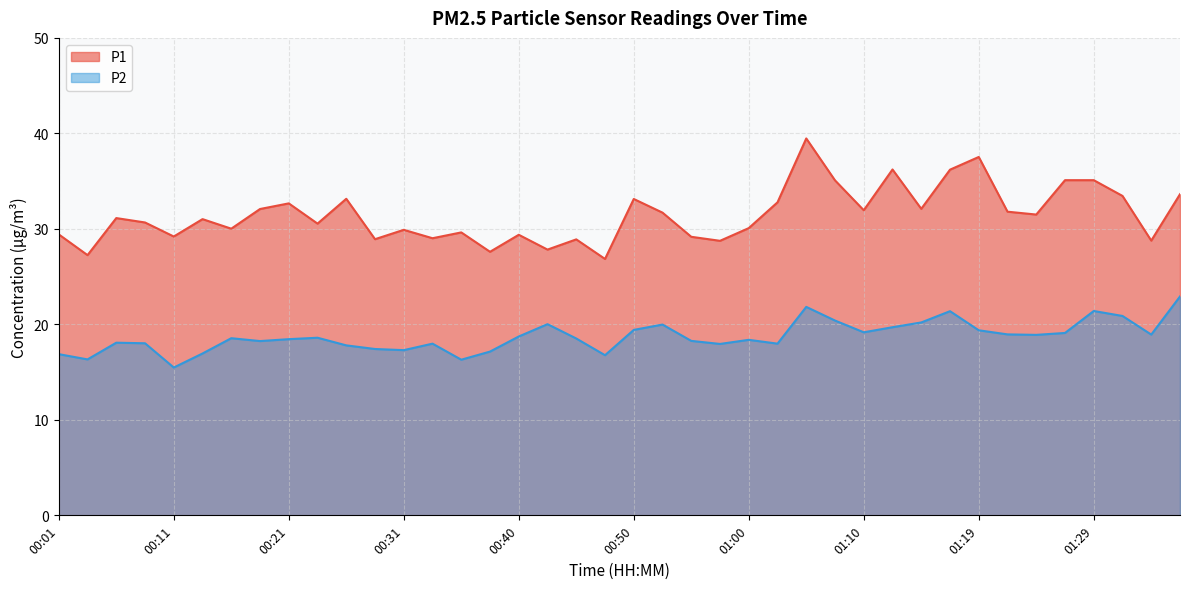

Rank the series by their average value, from lowest to highest.

P2, P1